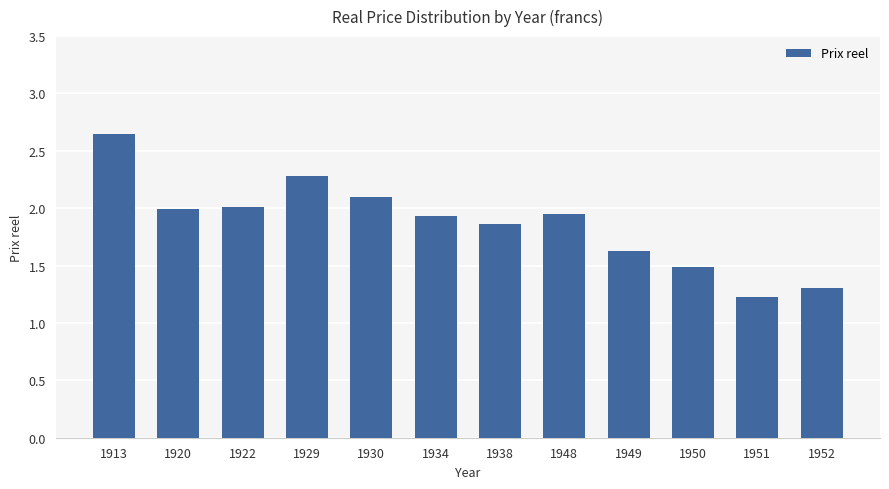

What is the change in value from 1930 to 1951?

-0.9